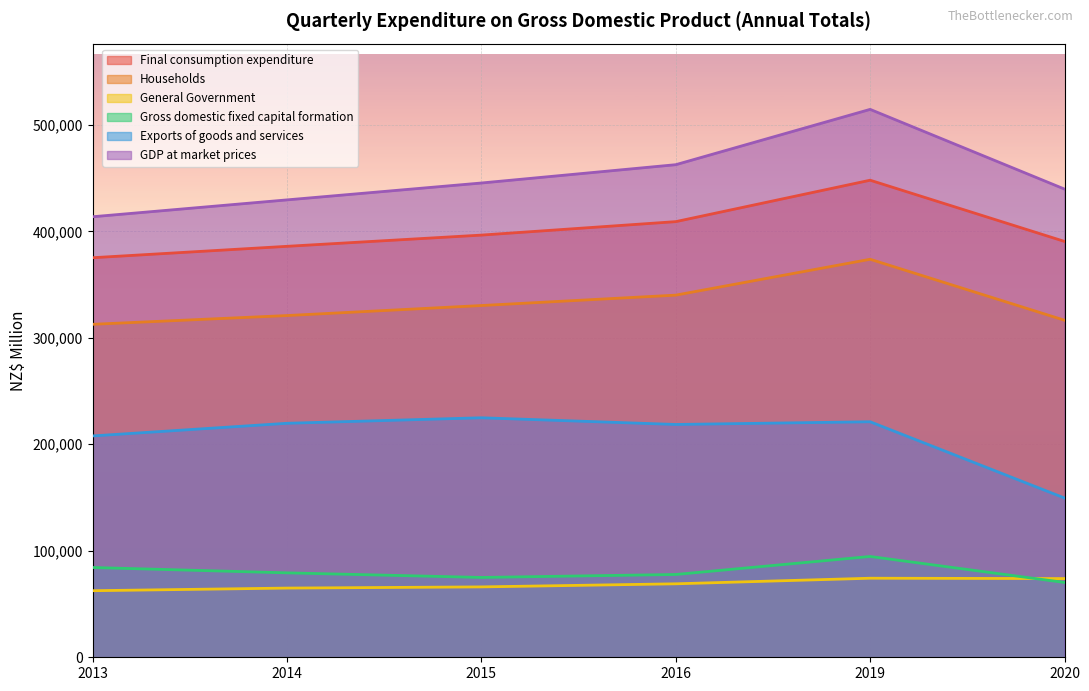

Rank the series at 2015 from lowest to highest value.

General Government, Gross domestic fixed capital formation, Exports of goods and services, Households, Final consumption expenditure, GDP at market prices